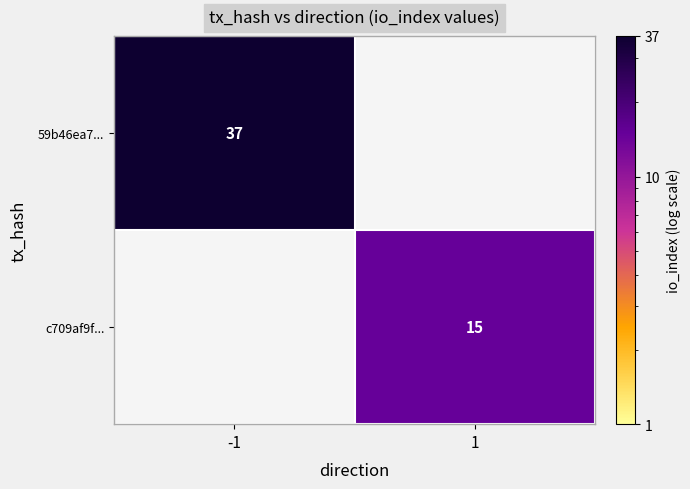

How many categories are shown in the chart?

2